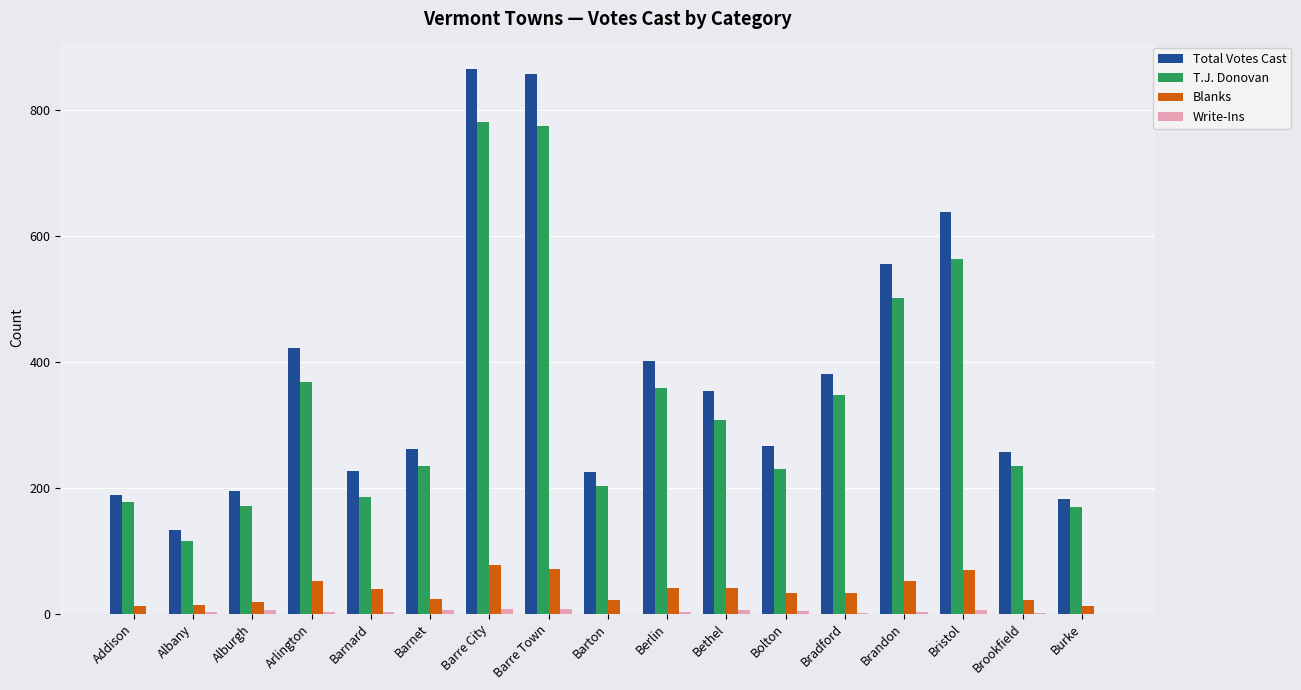

Which series has the largest total across all categories?

Total Votes Cast